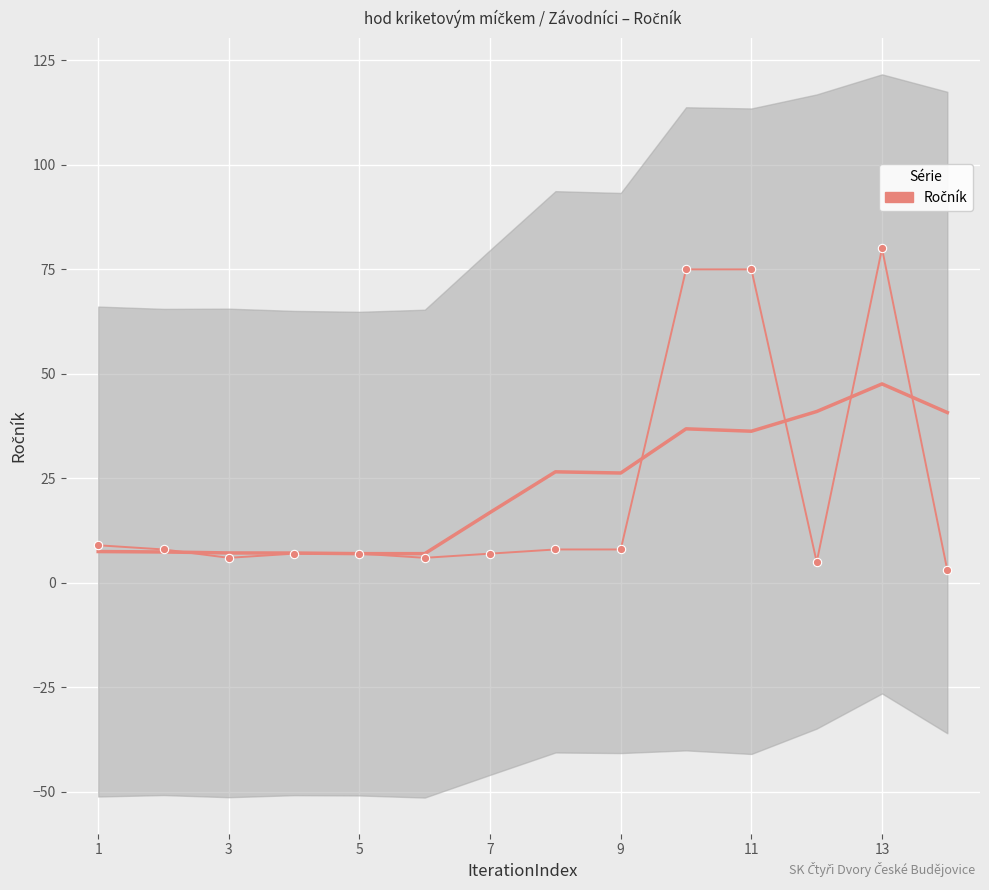

Reading left to right, transcribe all the data shown in this chart.

9	8	6	7	7	6	7	8	8	75	75	5	80	3